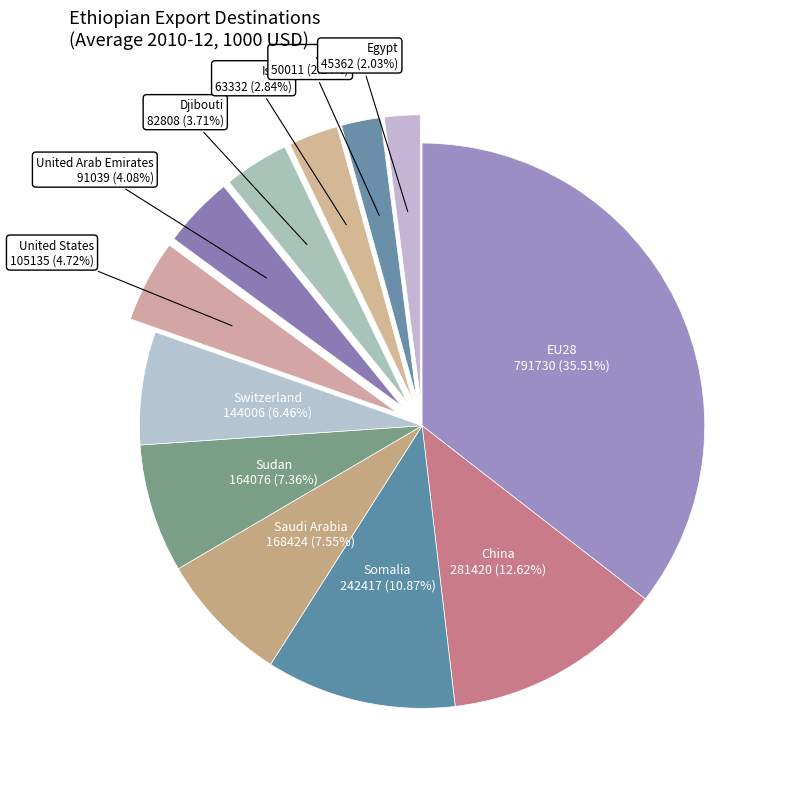

To the nearest percent, what is the difference between the largest and smallest slice percentages?

33%